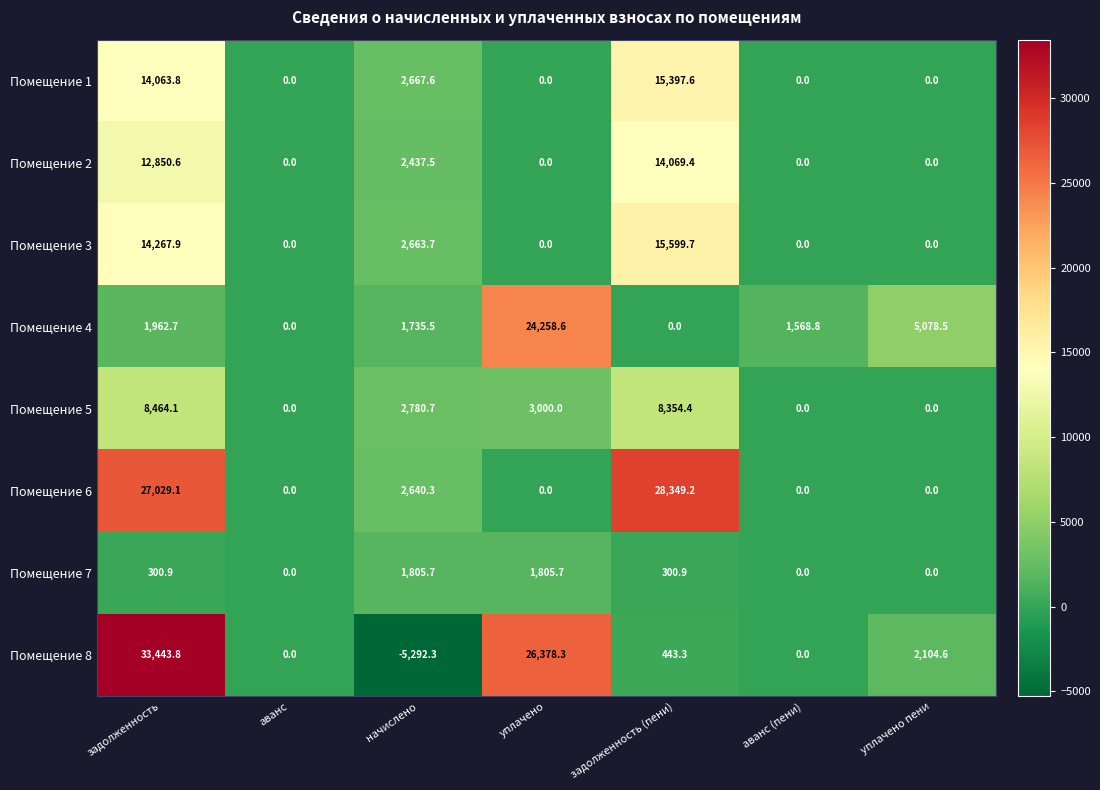

List the series in order of their peak value, lowest first.

Помещение 7, Помещение 5, Помещение 2, Помещение 1, Помещение 3, Помещение 4, Помещение 6, Помещение 8